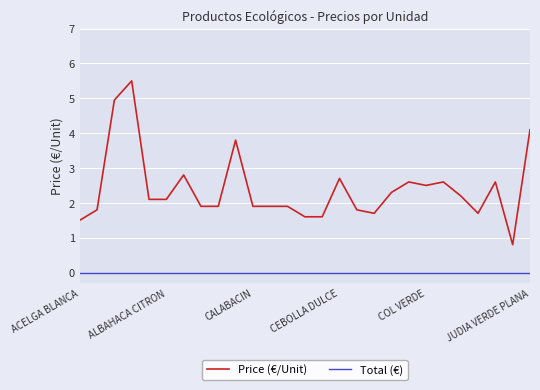

What is the greatest value displayed?

5.5